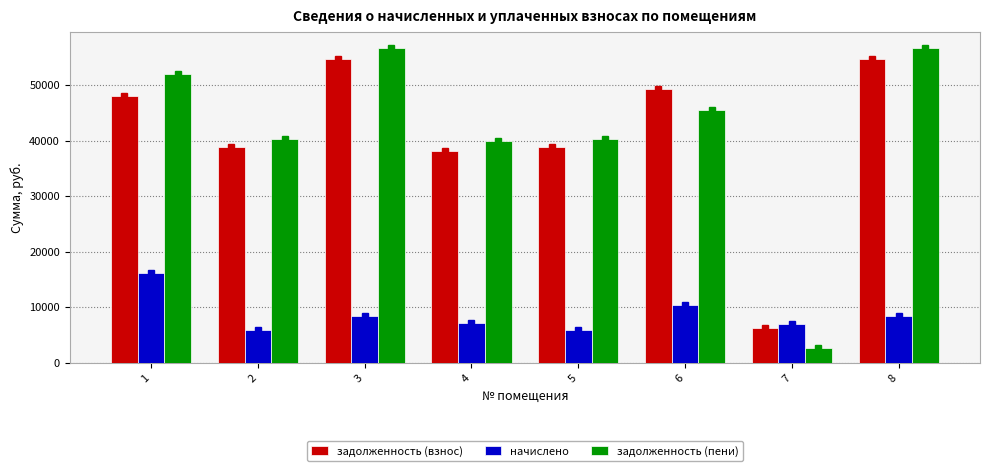

Is it true that задолженность (взнос) equals 16751.7 at 3?

False